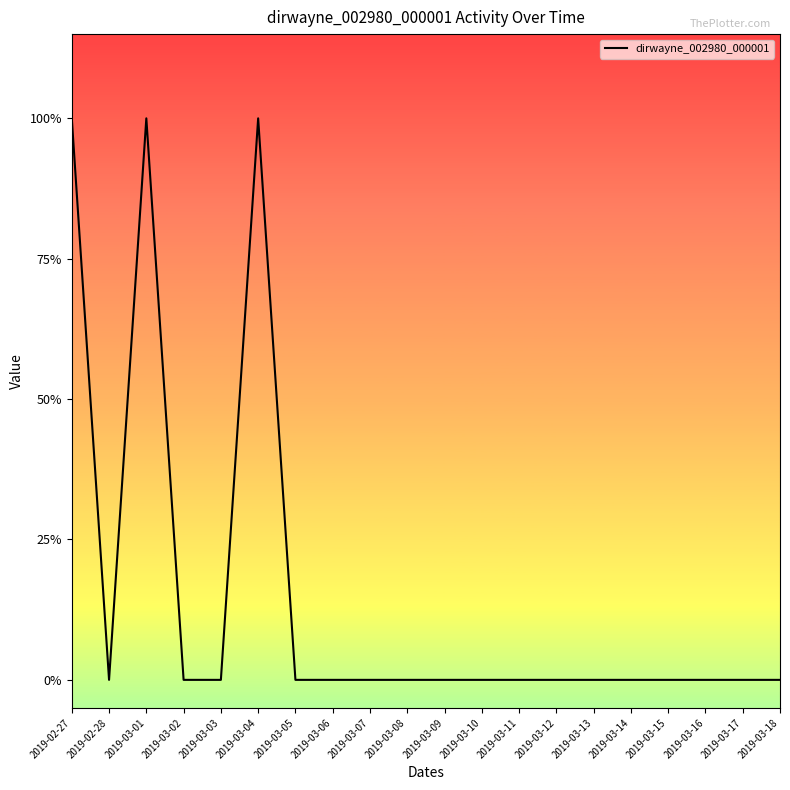

The value at 2019-03-09 is 0. True or false?

True